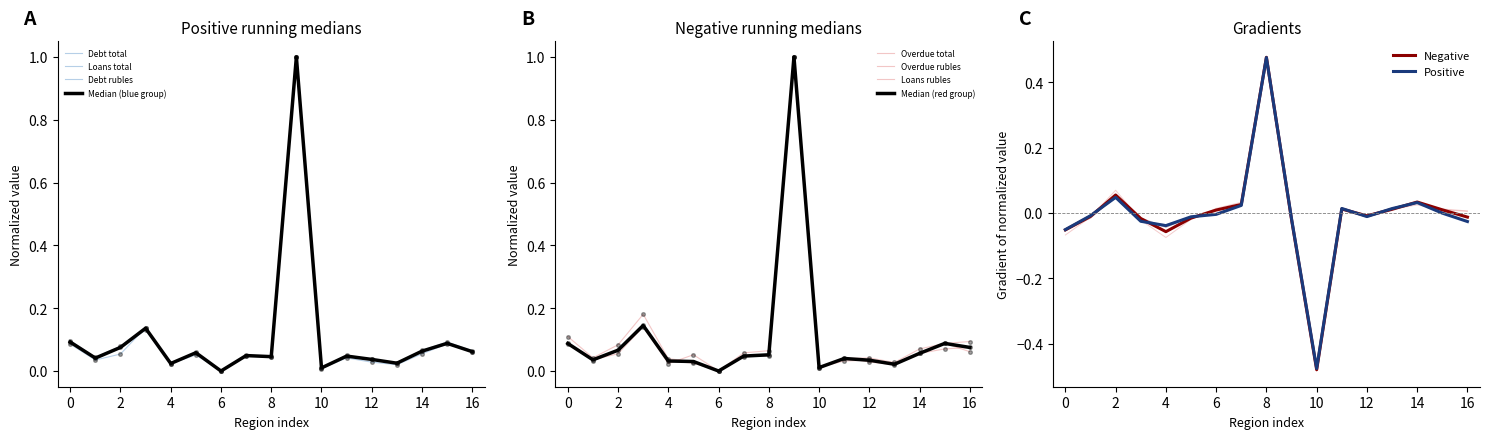

Which category has the highest value in the Positive series?

8